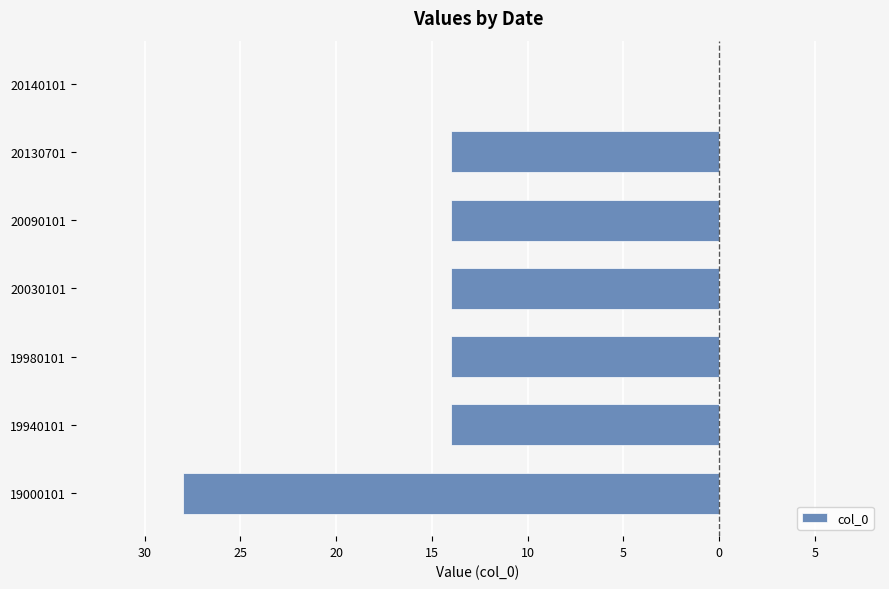

Are the bars horizontal?

Yes